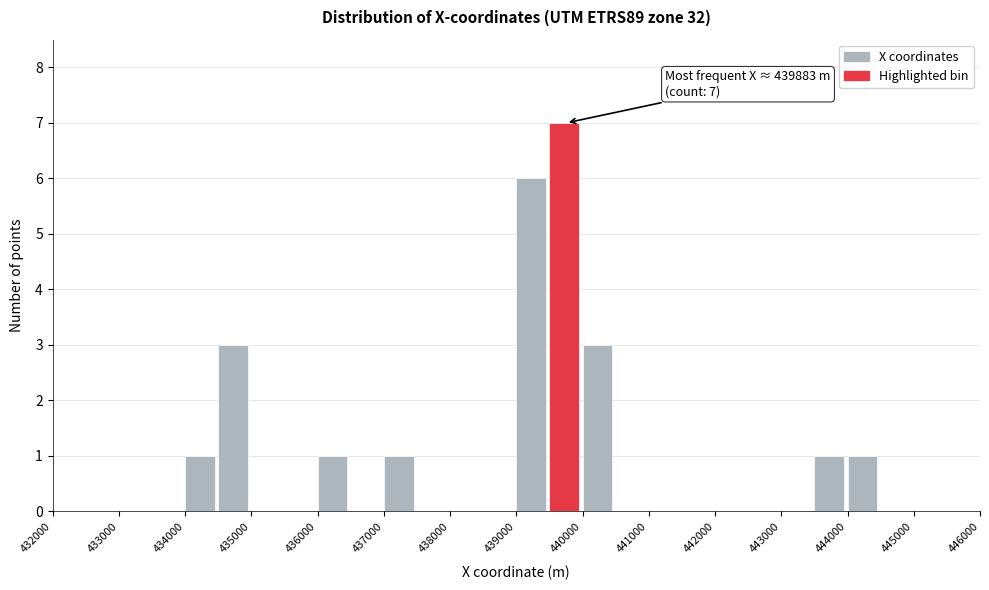

Over which range of the x-axis is the bar tallest?

439500 to 440000